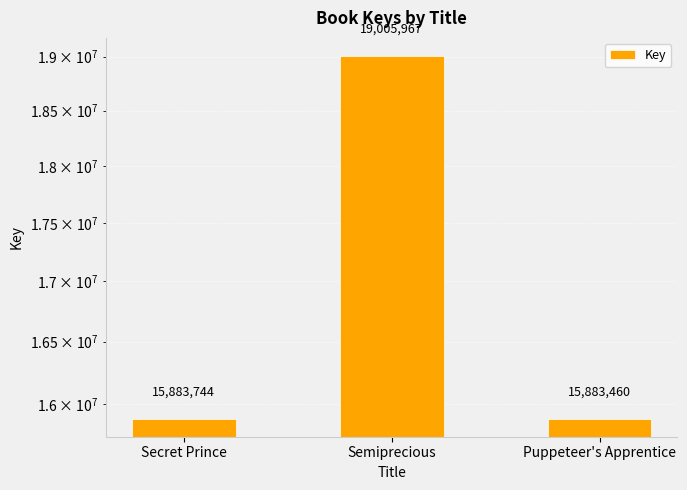

True or false: the data shows 15883460 at Puppeteer's Apprentice.

True